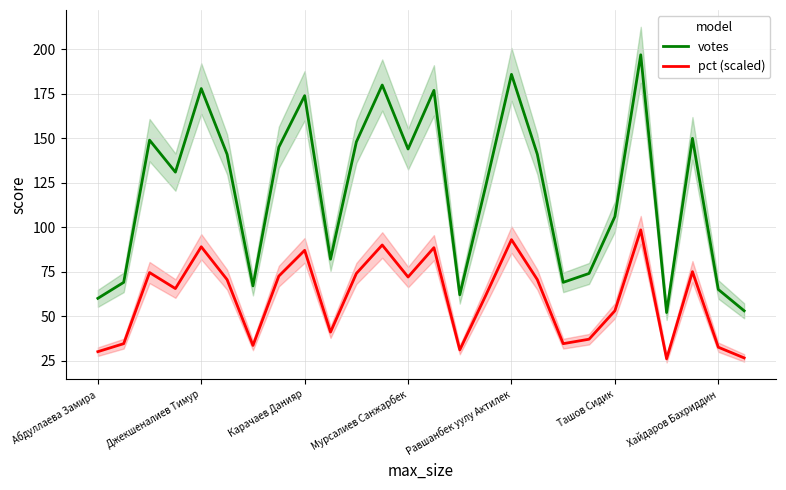

True or false: votes and pct (scaled) cross at least once.

False